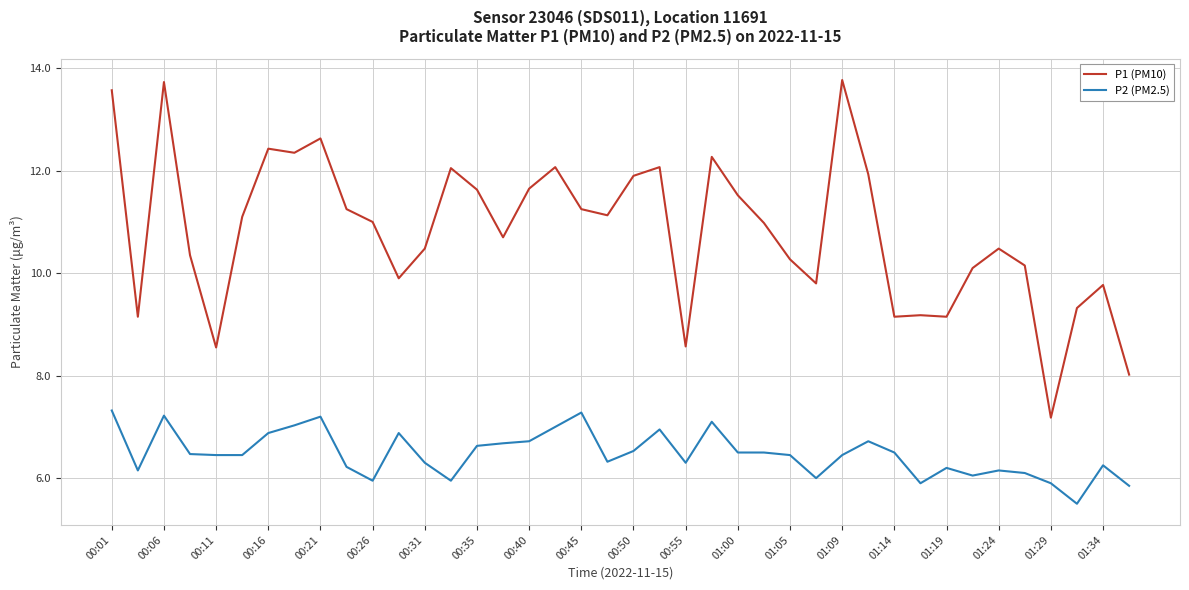

What is the difference between the maximum and minimum values in the P2 (PM2.5) series?

1.8